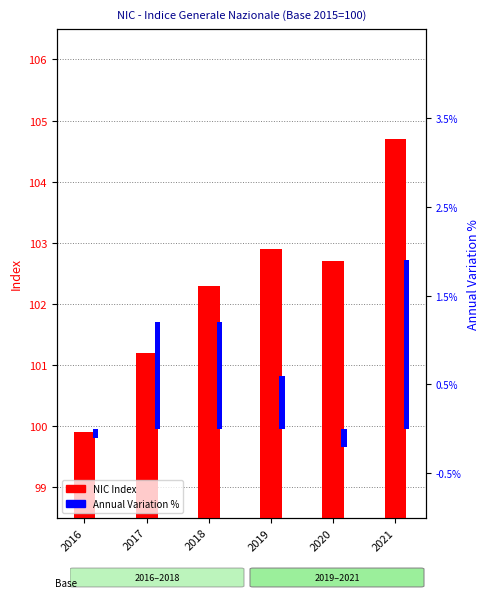

What is the value of the Annual Variation % bar at the 1st from the left?

-0.1